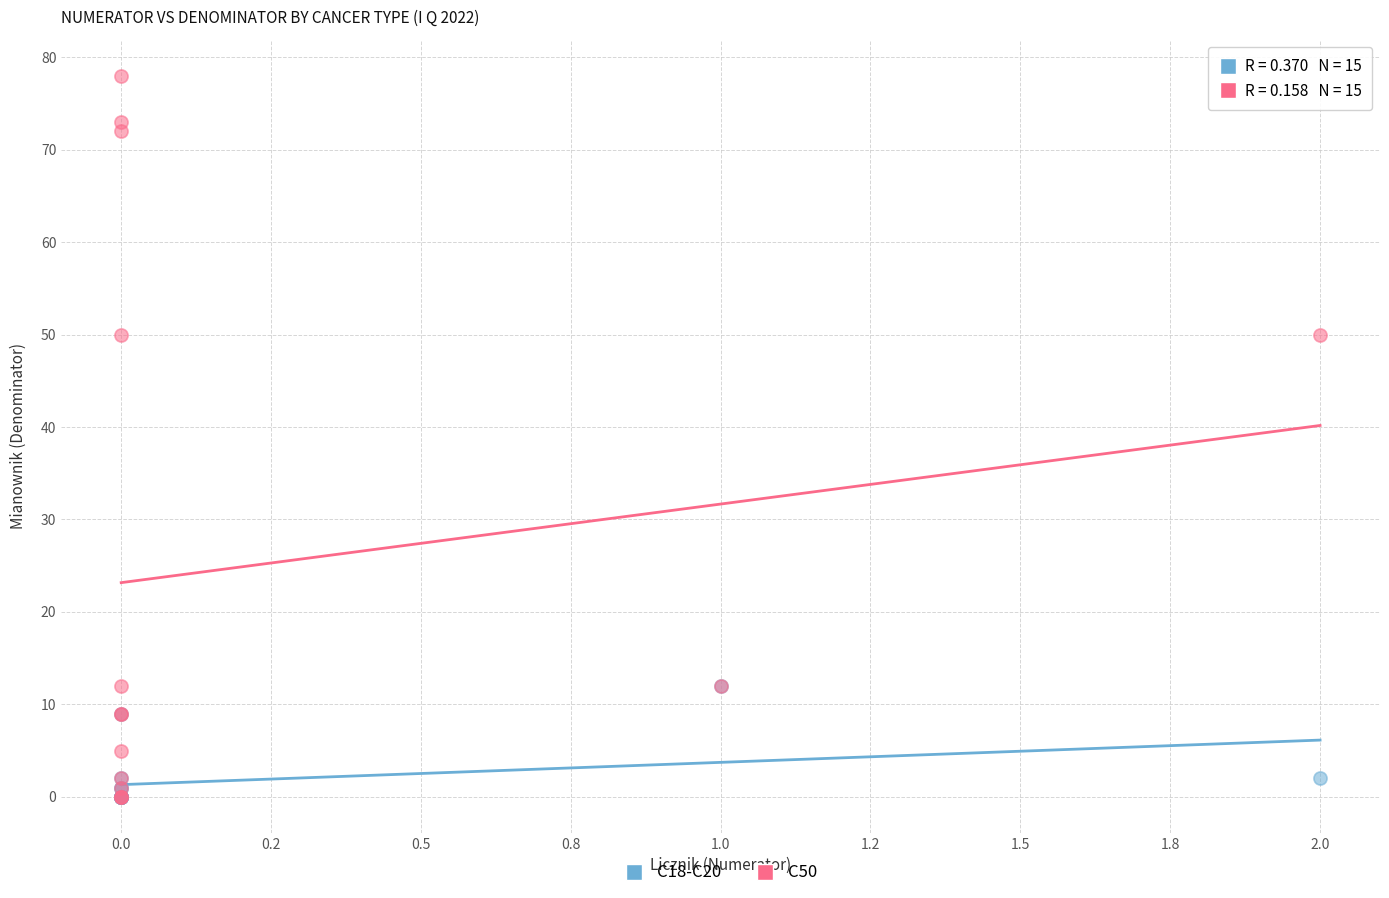

Which series has the widest spread of Y values?

C50